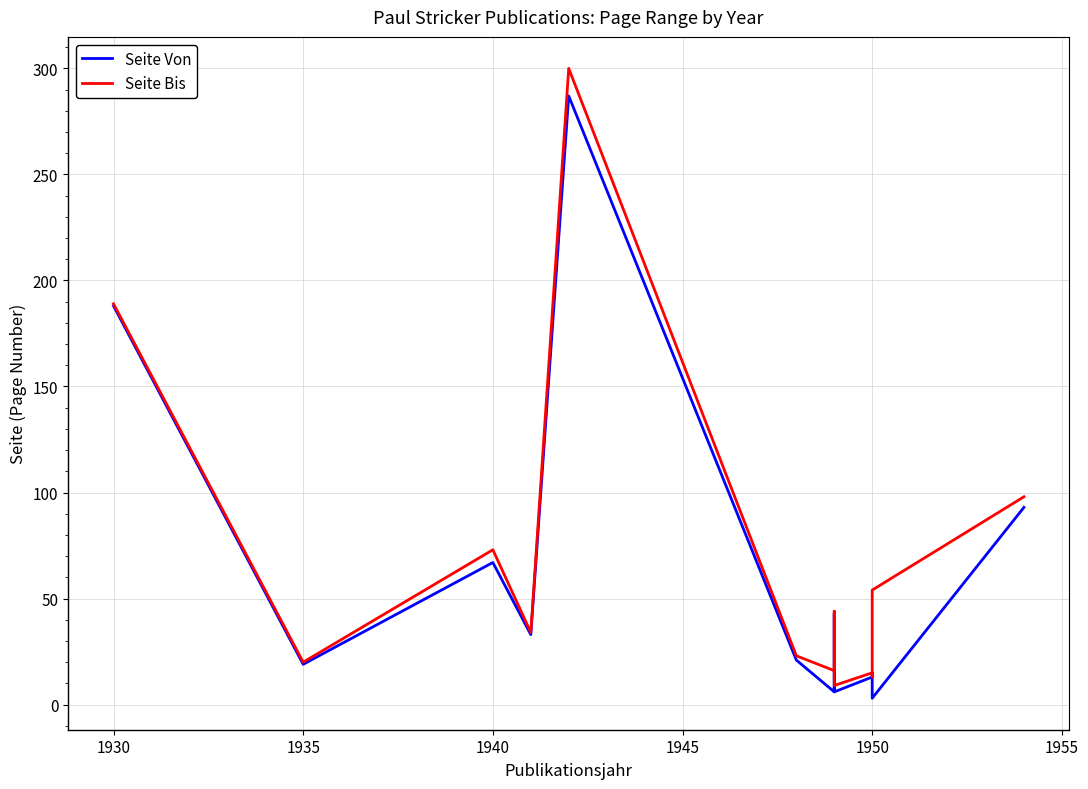

What is the difference between the highest and lowest values at 1930?

1